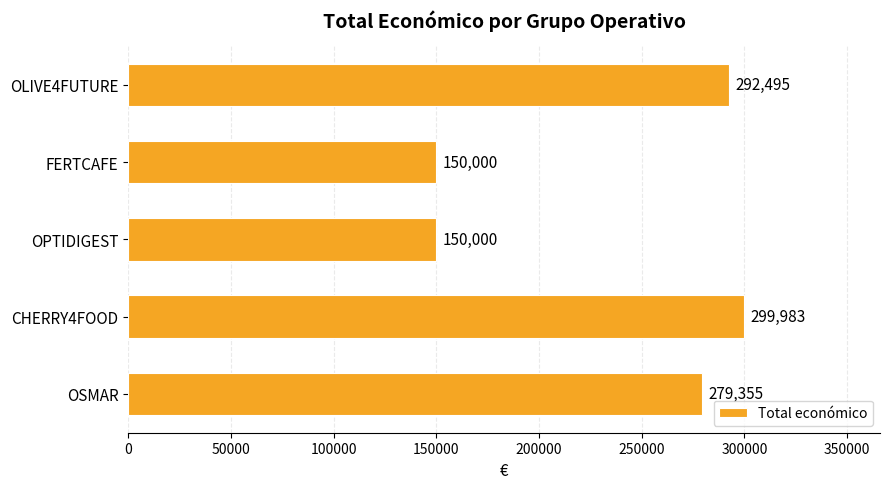

How many values are below 279355?

2